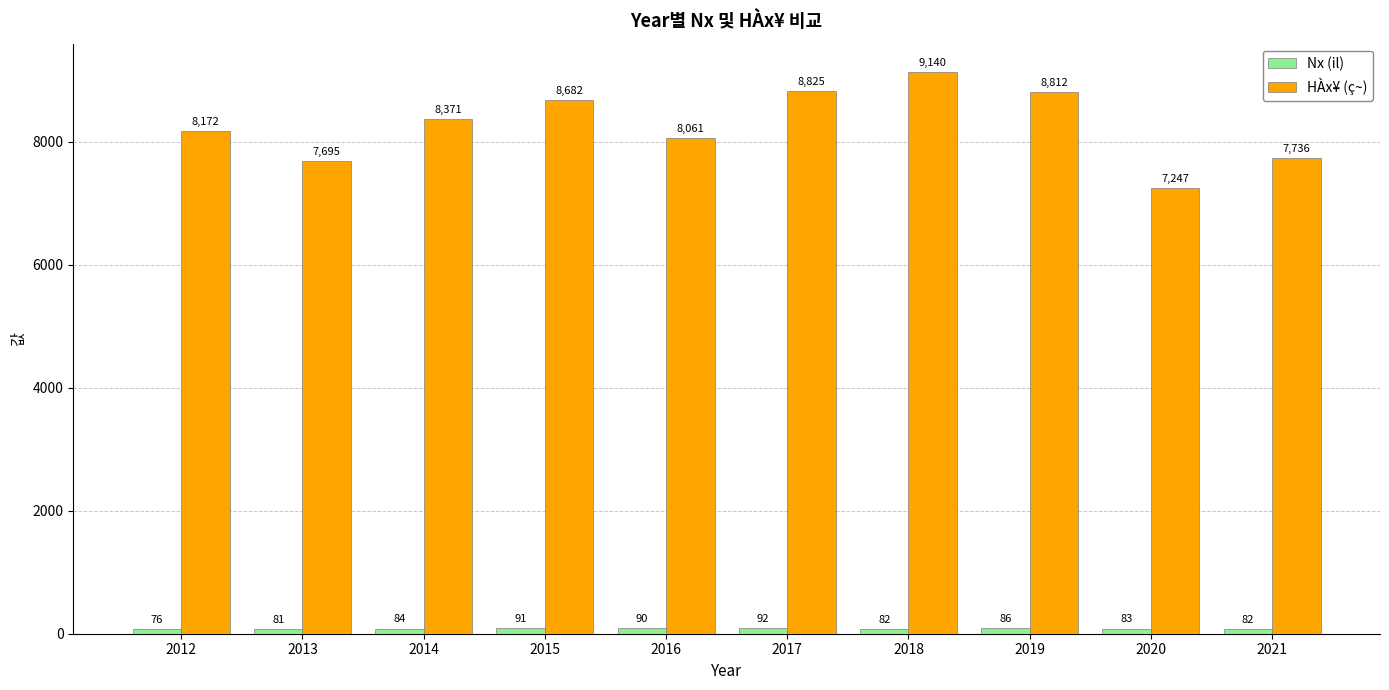

Which series has the largest range (max minus min)?

HÀx¥ (ç~)